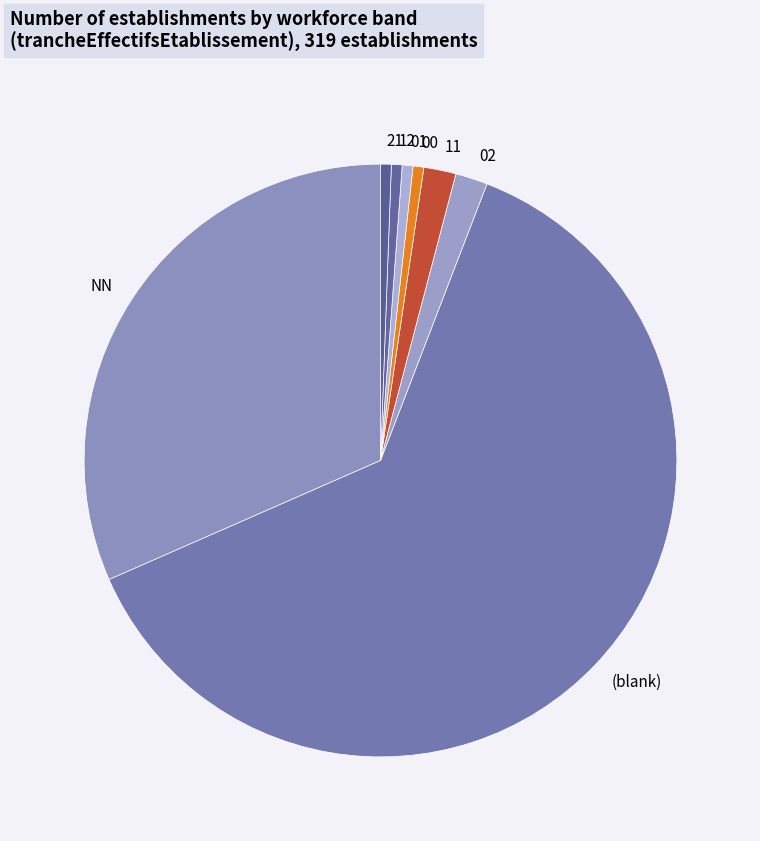

Does any single category account for the majority?

Yes